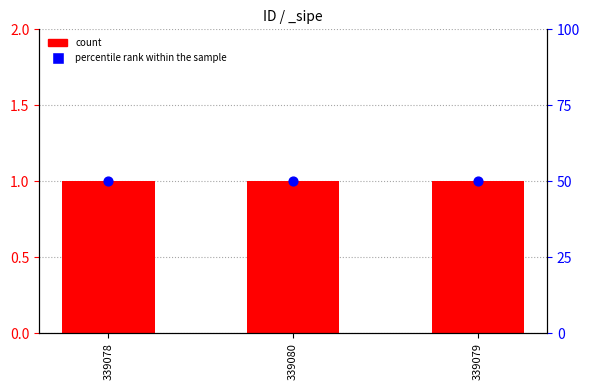

Which series has the largest Y range (max minus min)?

count